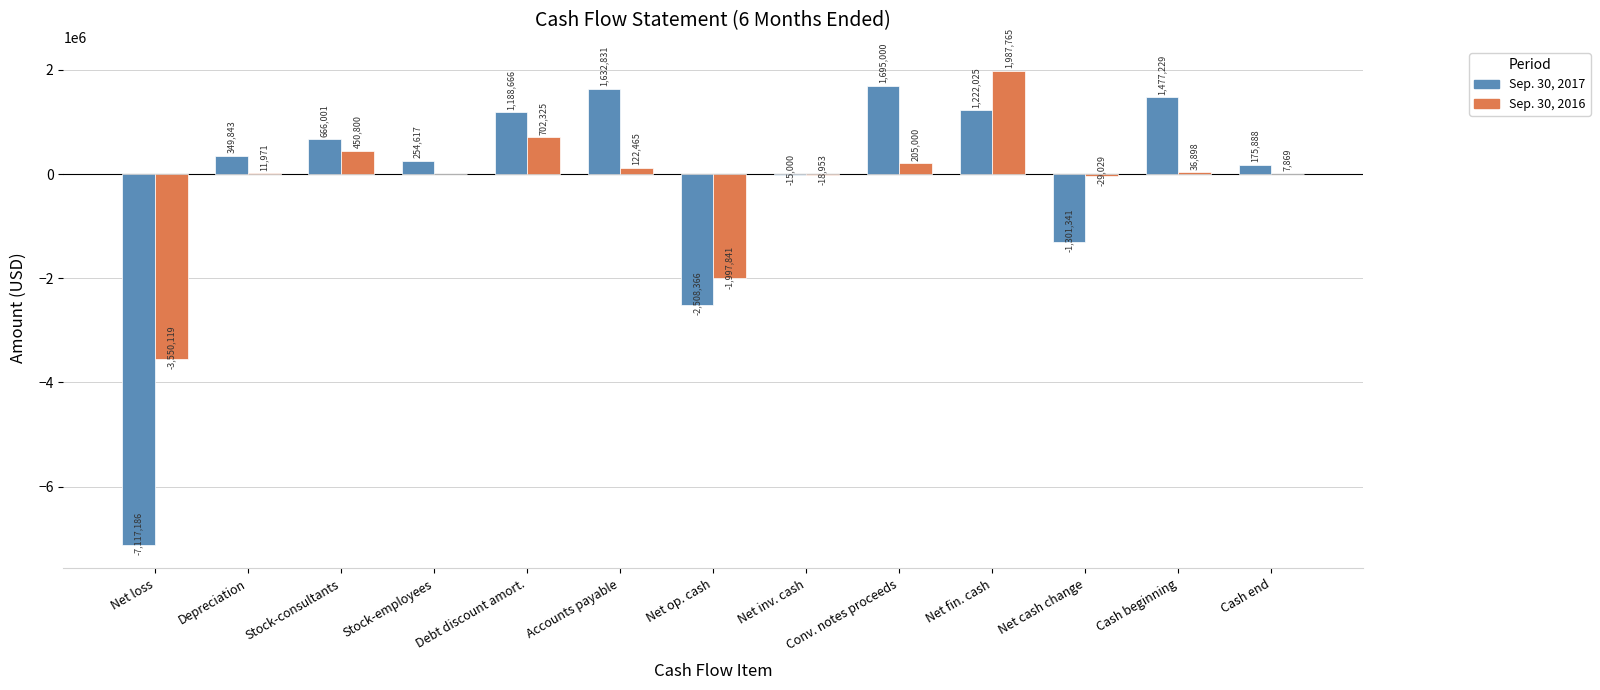

Read the Sep. 30, 2017 value at Net op. cash.

-2508366